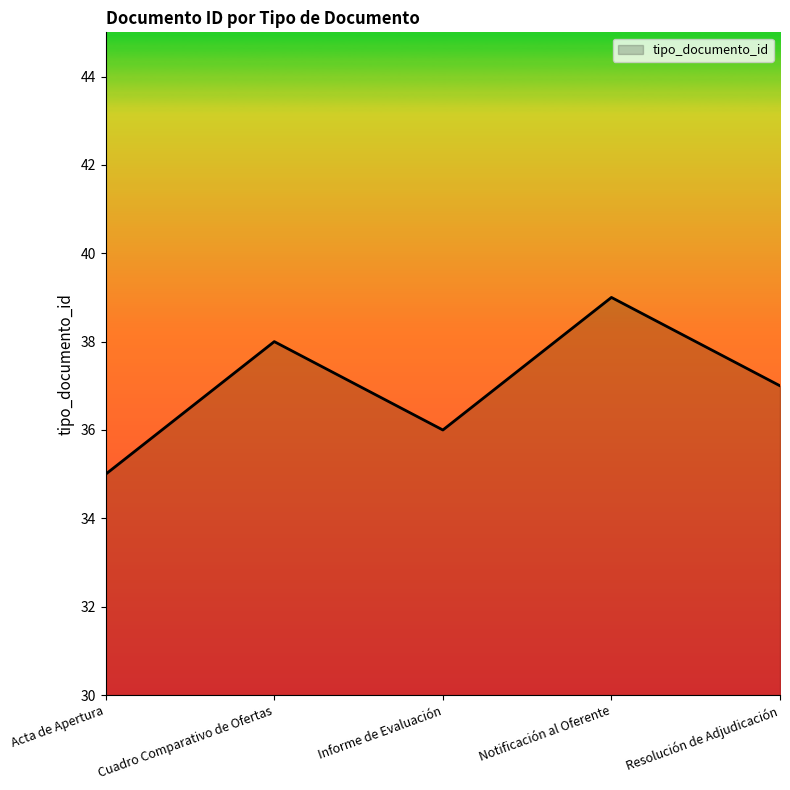

Rank the categories by value from lowest to highest.

Acta de Apertura, Informe de Evaluación, Resolución de Adjudicación, Cuadro Comparativo de Ofertas, Notificación al Oferente